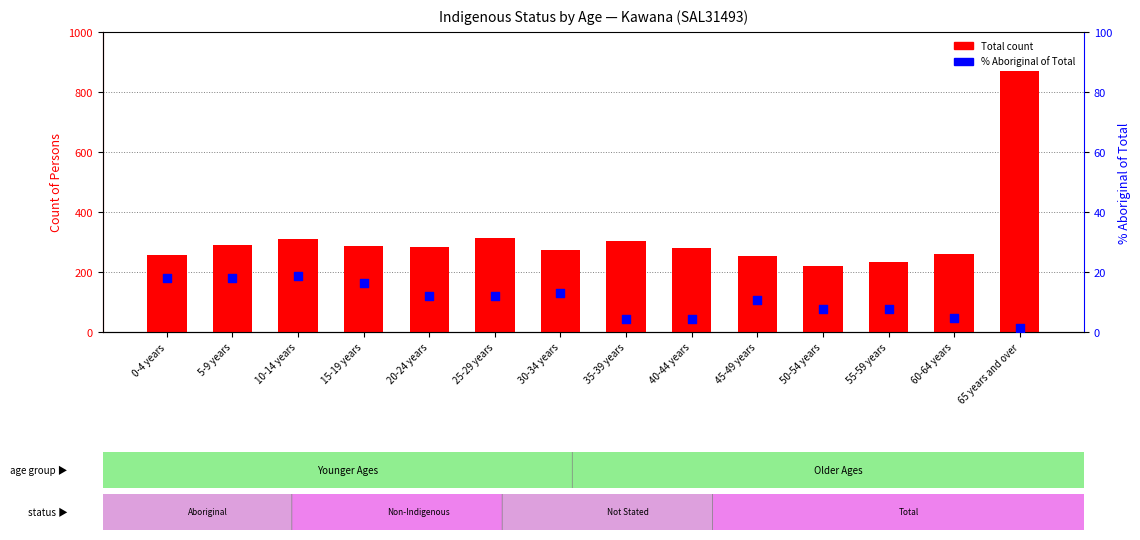

At how many categories does at least one series exceed 223?

13